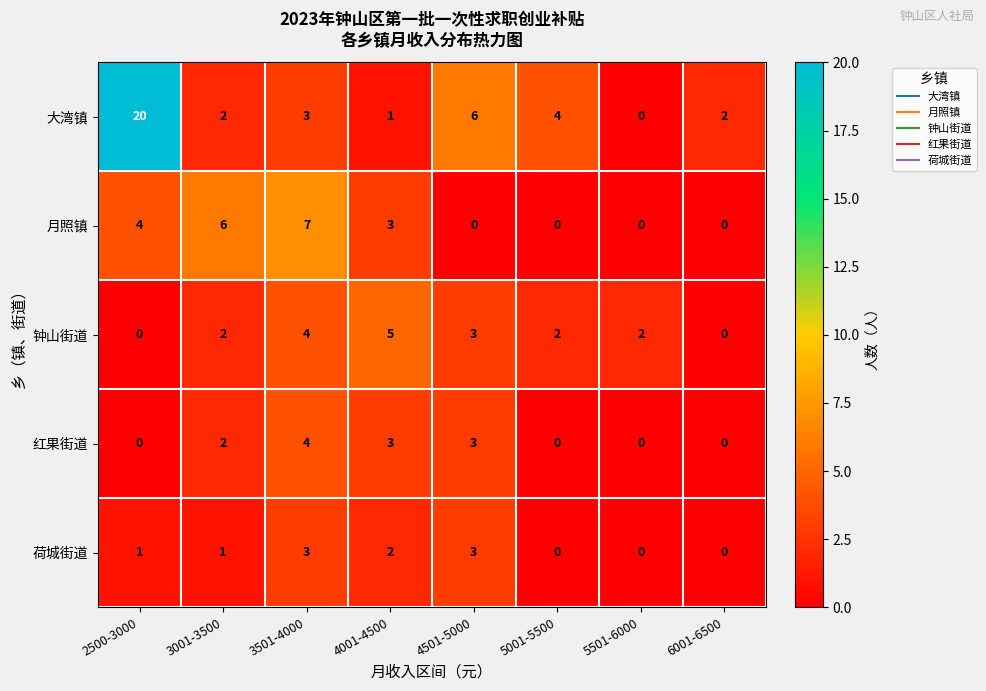

Where is 红果街道 nearest to the value 2?

3001-3500